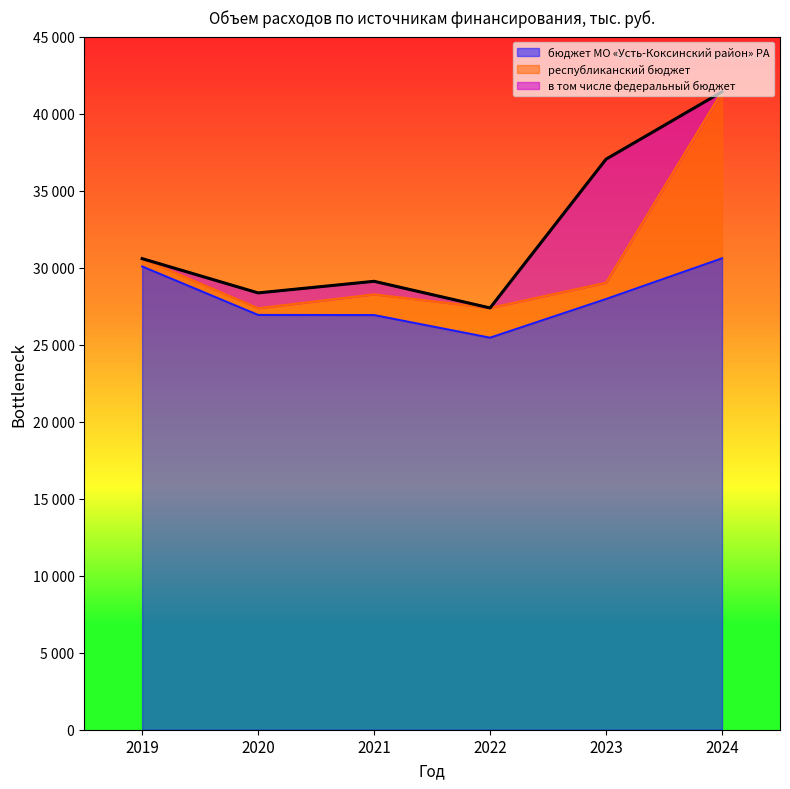

At which category does the chart reach its peak across all series?

2024